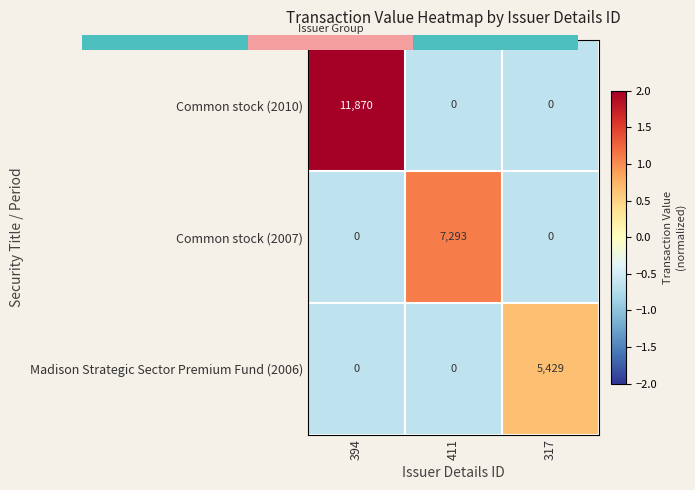

List the series in order of their peak value, highest first.

Common stock (2010), Common stock (2007), Madison Strategic Sector Premium Fund (2006)